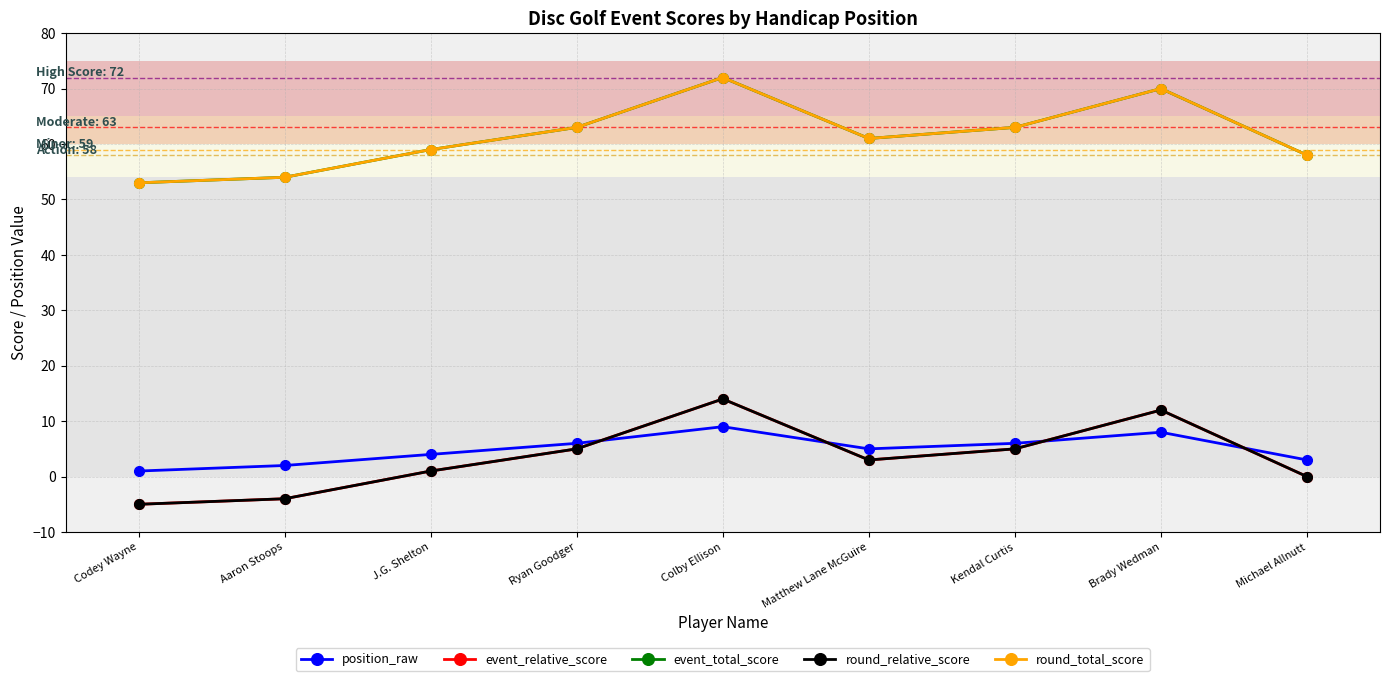

What are all the series names shown in the legend?

position_raw, event_relative_score, event_total_score, round_relative_score, round_total_score